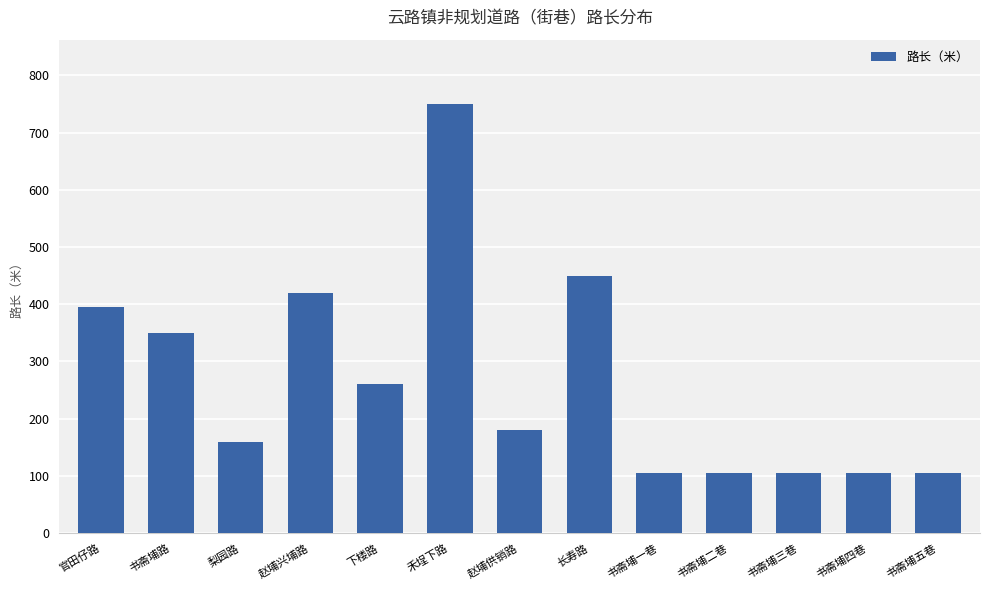

What is the change in value from 赵埔兴埔路 to 下楼路?

-160